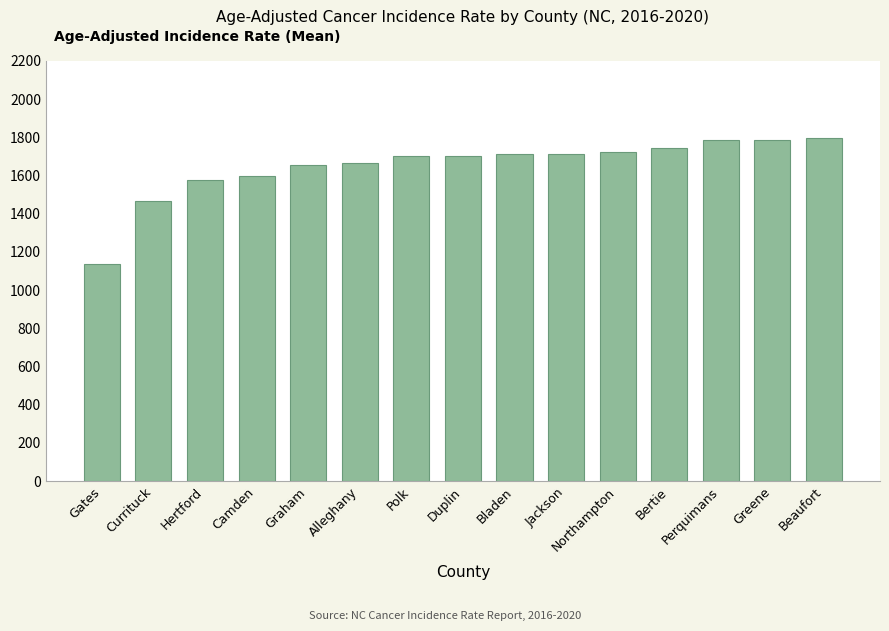

What is the greatest value displayed?

1795.4